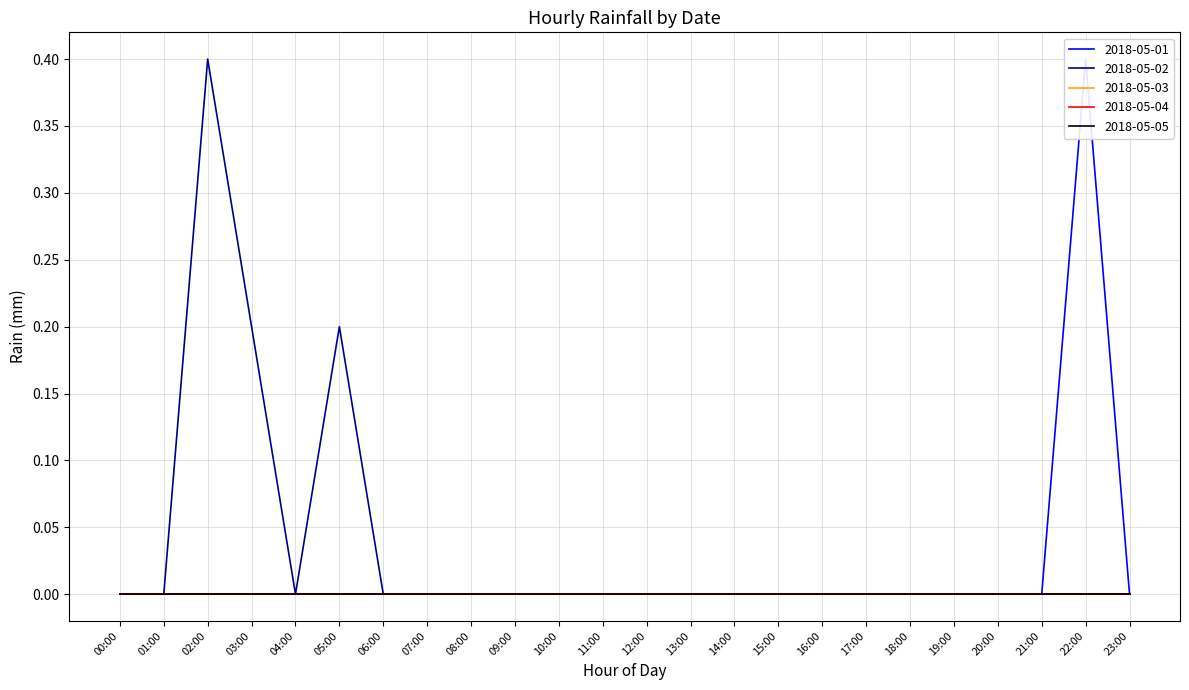

What is the highest value of the 2018-05-01 series?

0.4